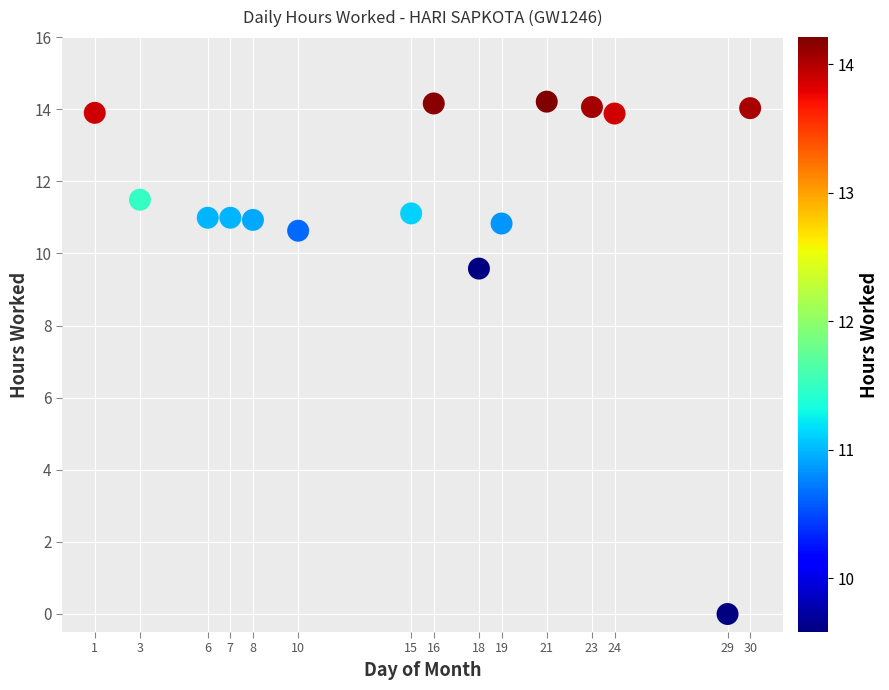

What is the range of X values (max minus min)?

29.0